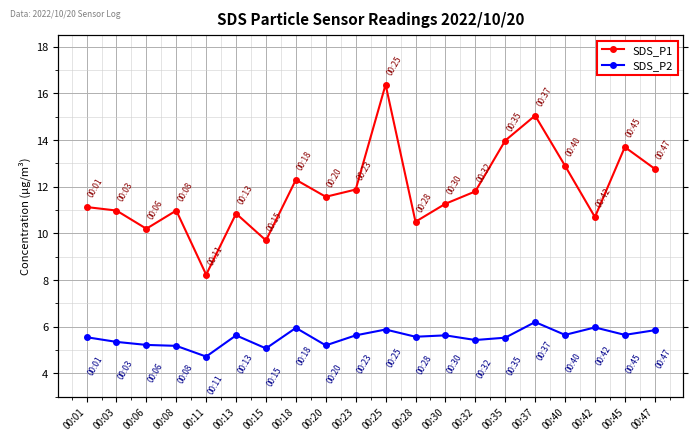

What is the spread (max minus min) of values at 00:40?

7.2